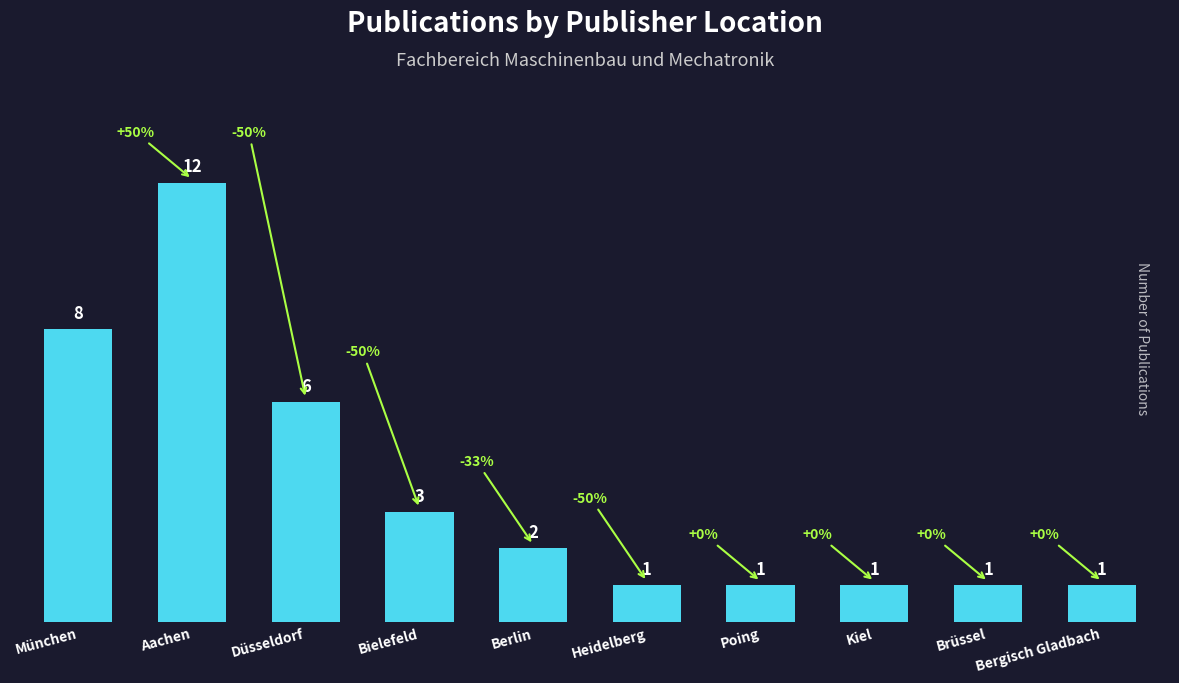

True or false: the data shows 5 at München.

False